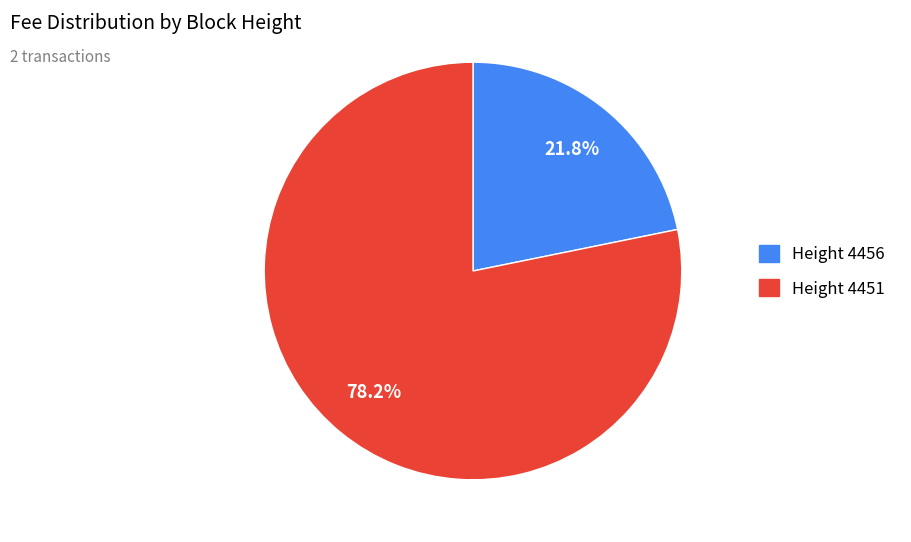

Is there a majority slice in this chart?

Yes